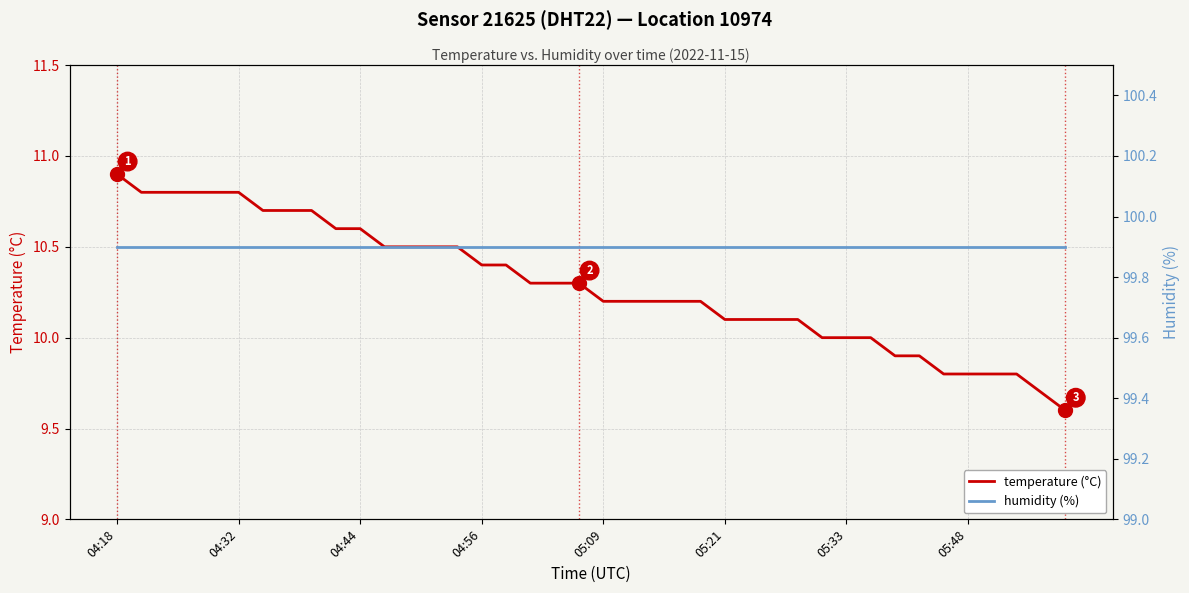

What are all the series names shown in the legend?

temperature (°C), humidity (%)